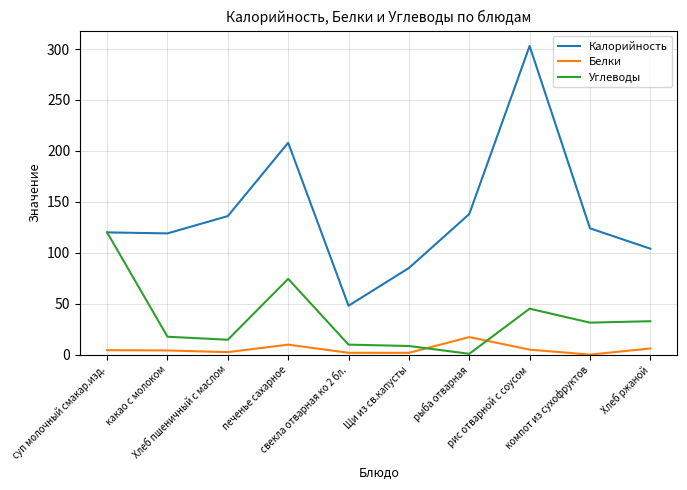

Is the value of Белки at Щи из св.капусты greater than the value of Калорийность at рыба отварная?

No